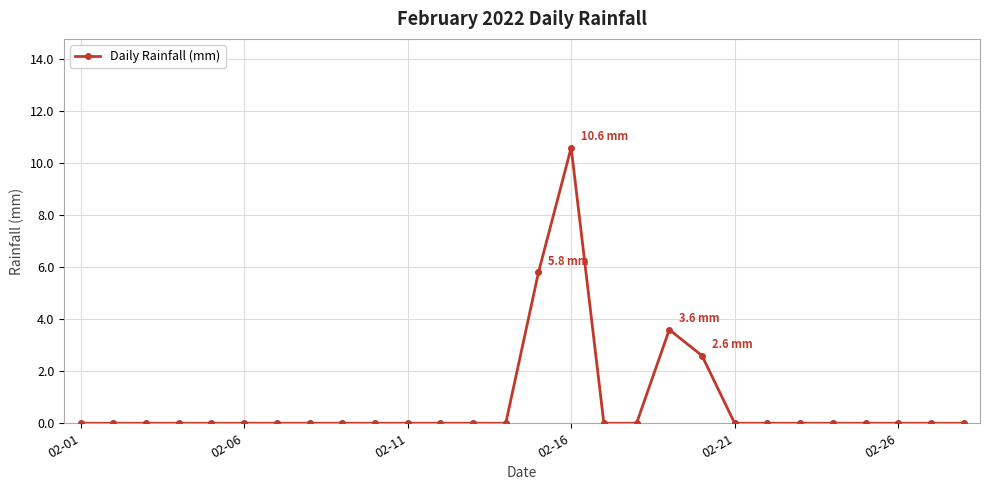

Is this an area chart (filled region under the line)?

No